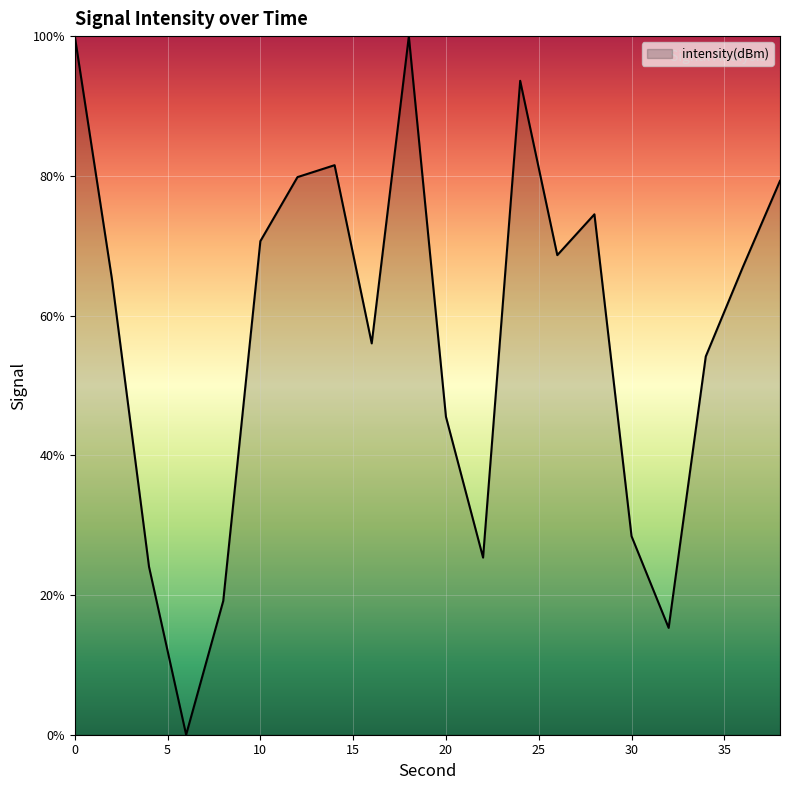

Count the number of categories in the chart.

20